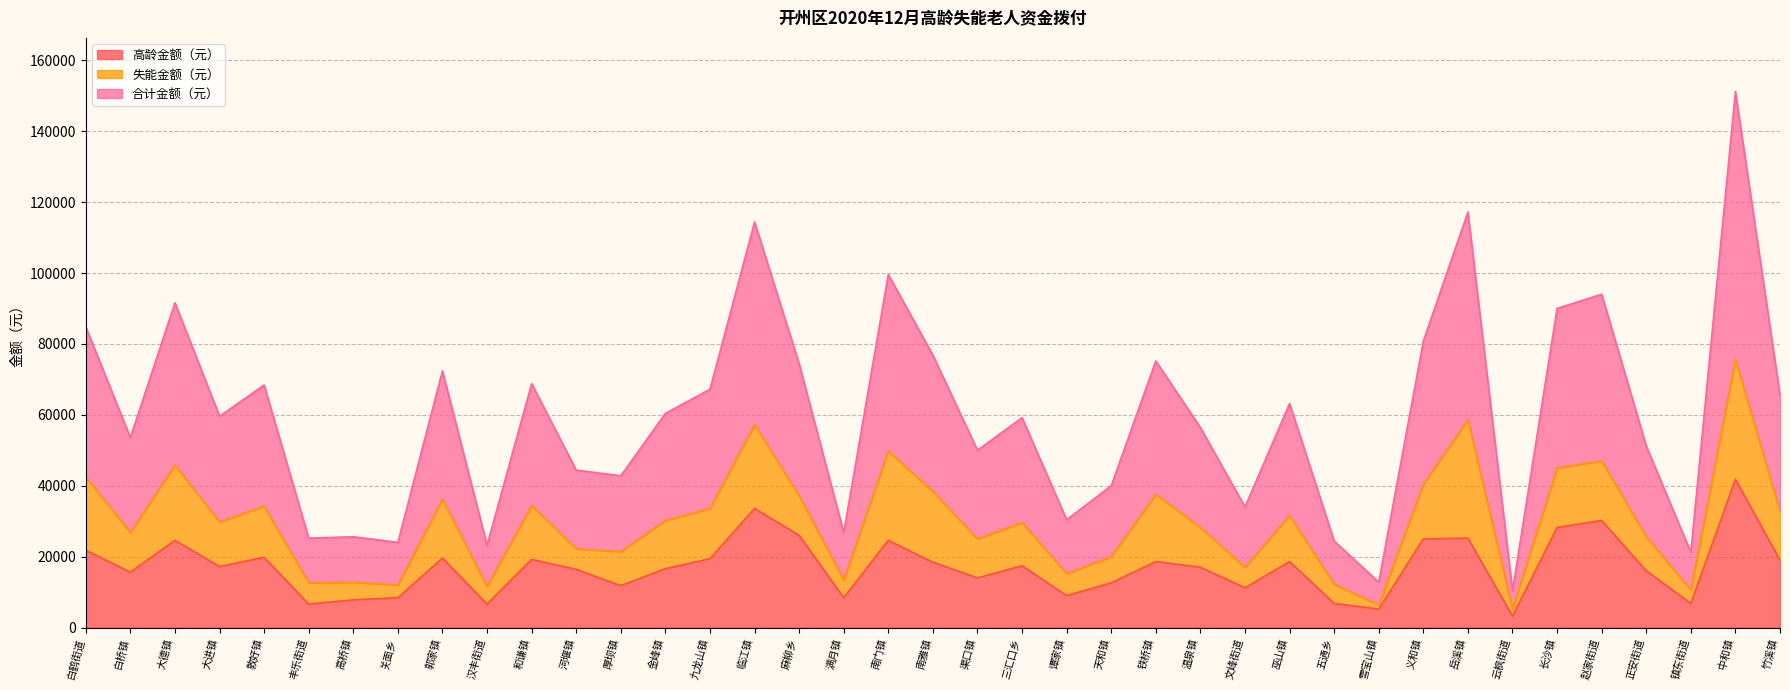

What is the minimum value for 合计金额（元）?

5200